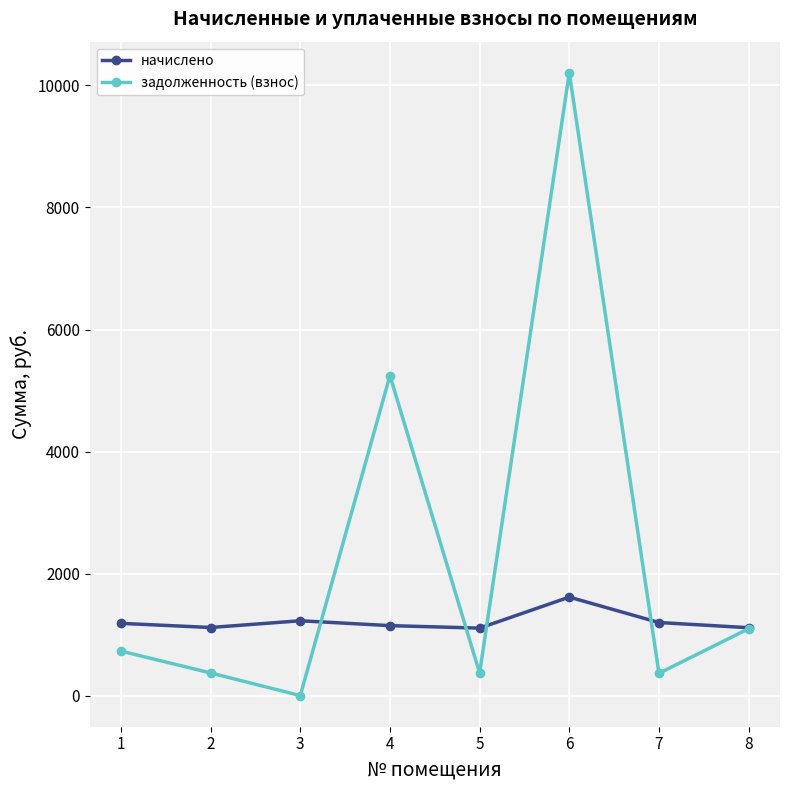

What is the total value across all series at 6?

11821.5